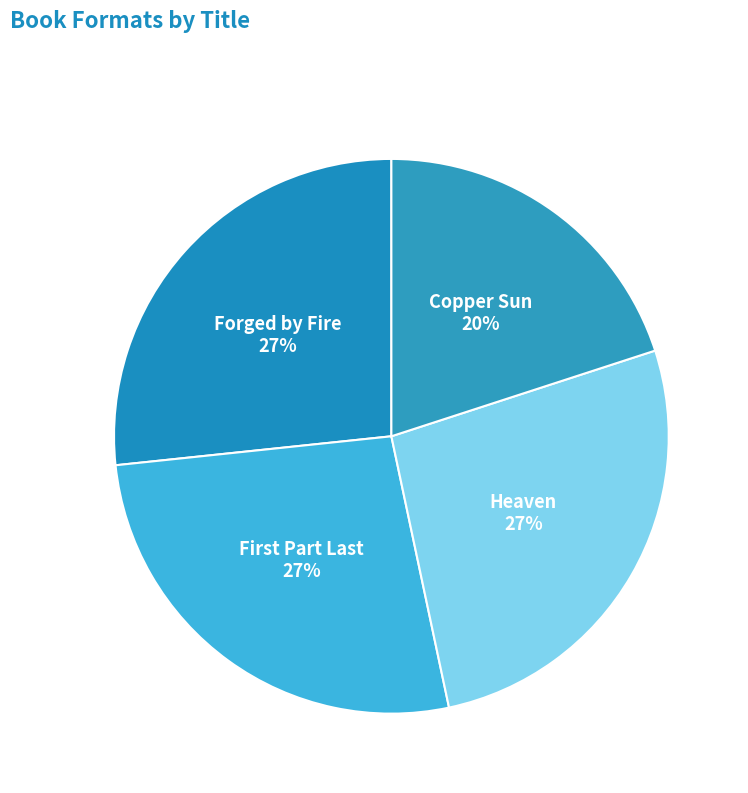

Count the number of slices in the pie.

4